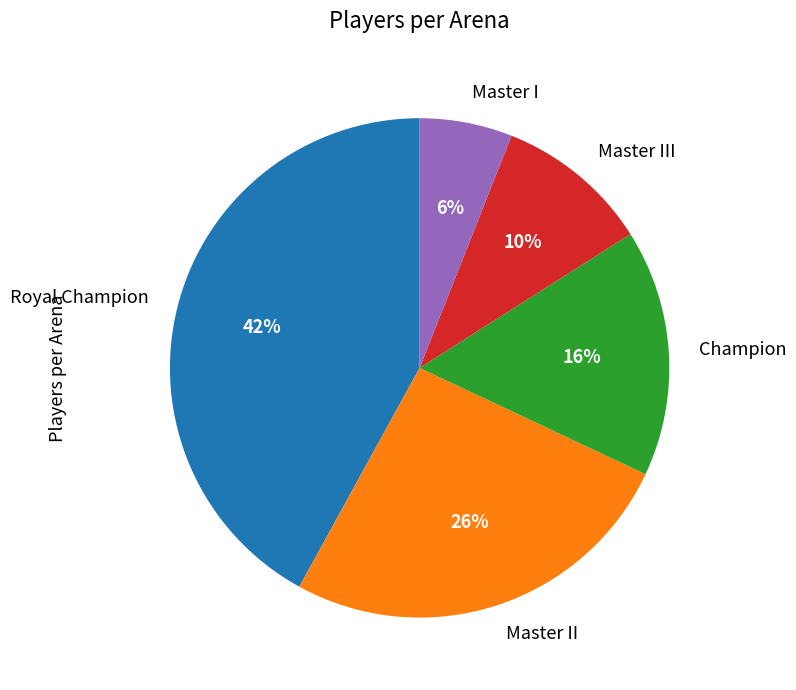

Does any single category account for the majority?

No